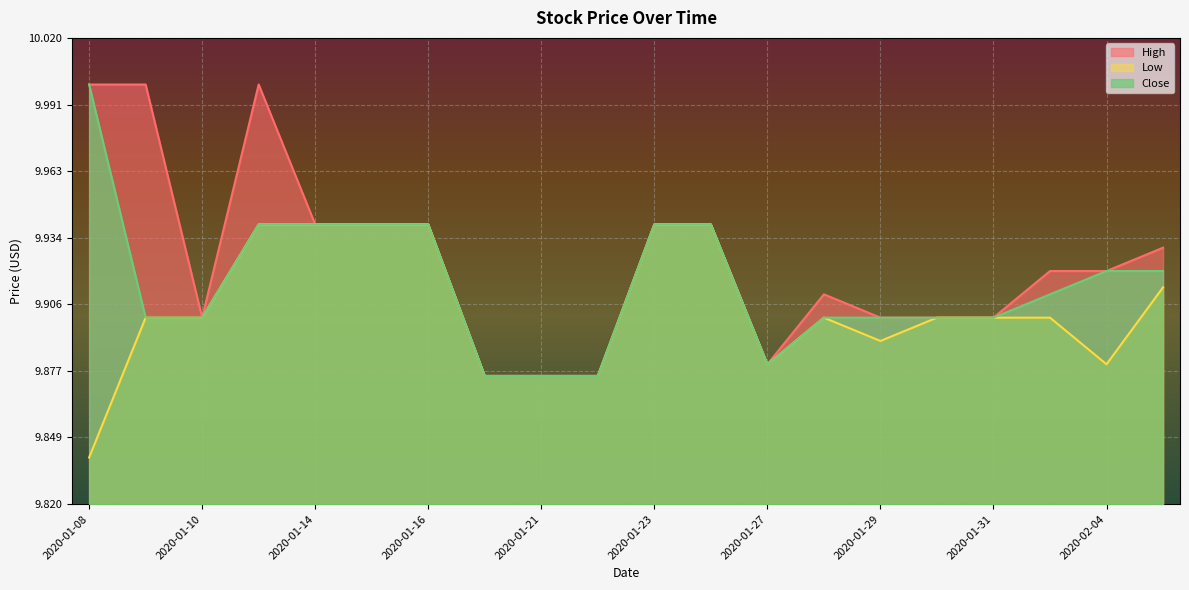

True or false: Close has a value of 9.9 at 2020-01-23.

True